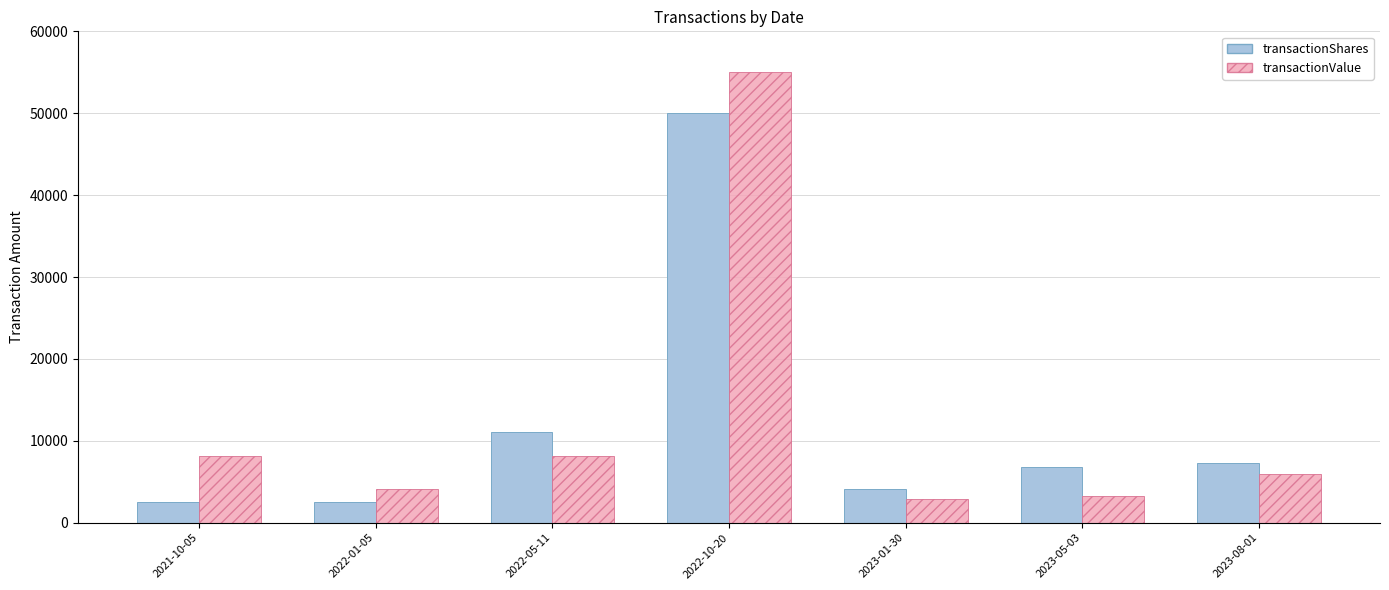

True or false: transactionShares has a value of 2535 at 2022-01-05.

True